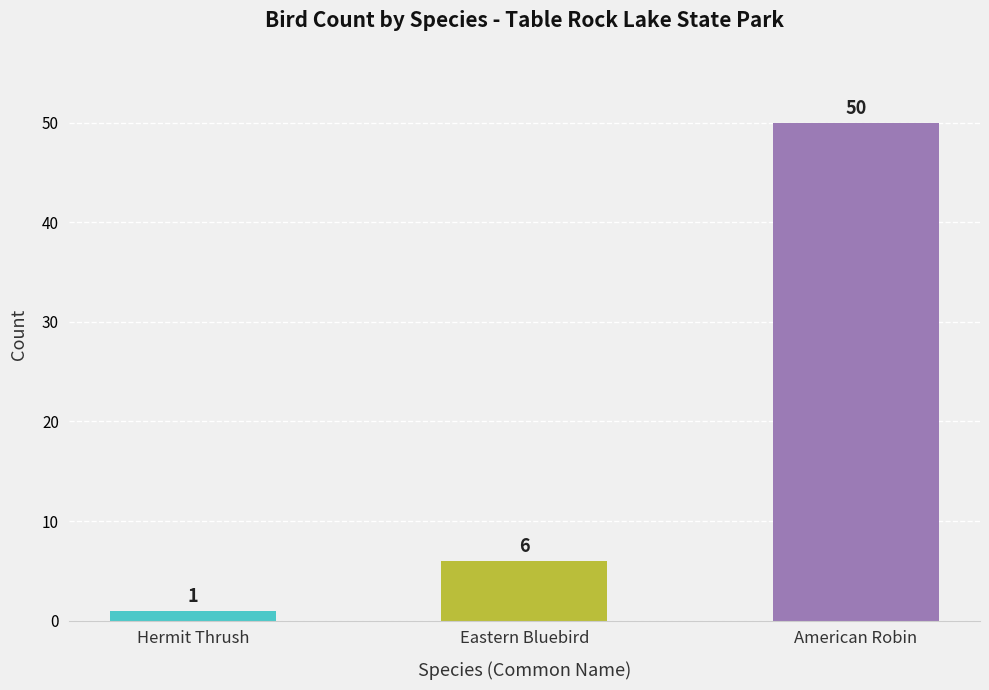

Between American Robin and Eastern Bluebird, which is larger?

American Robin